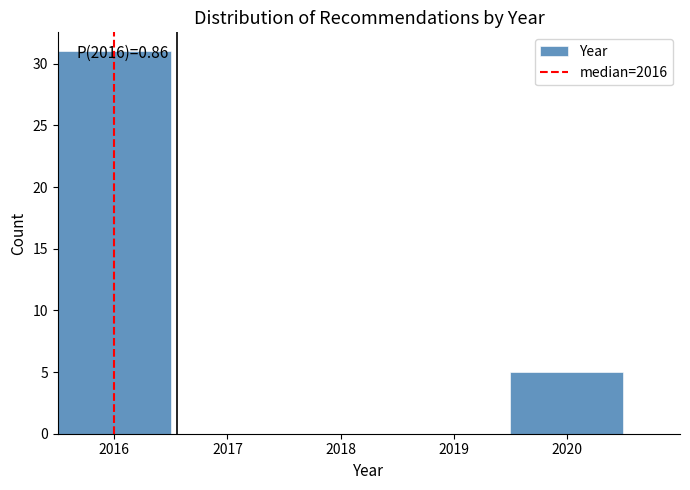

Over which range of the x-axis is the bar tallest?

2015.5 to 2016.5